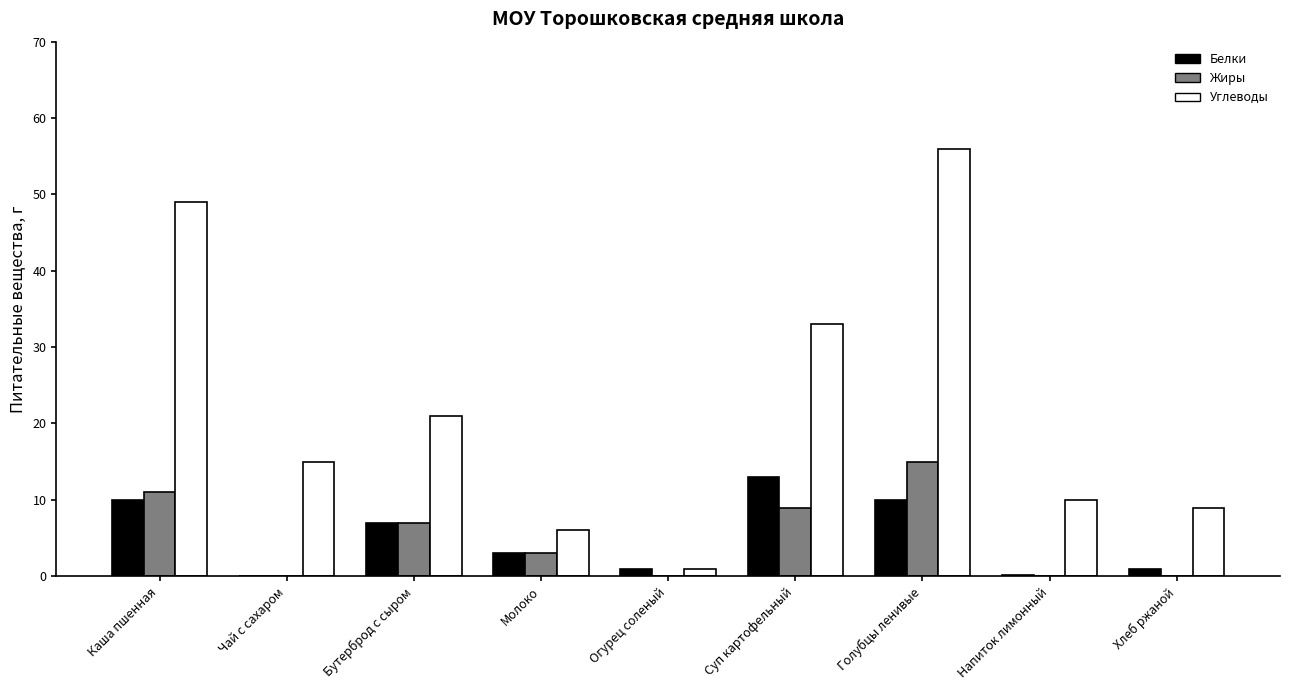

Which category has the highest value in the Белки series?

Суп картофельный